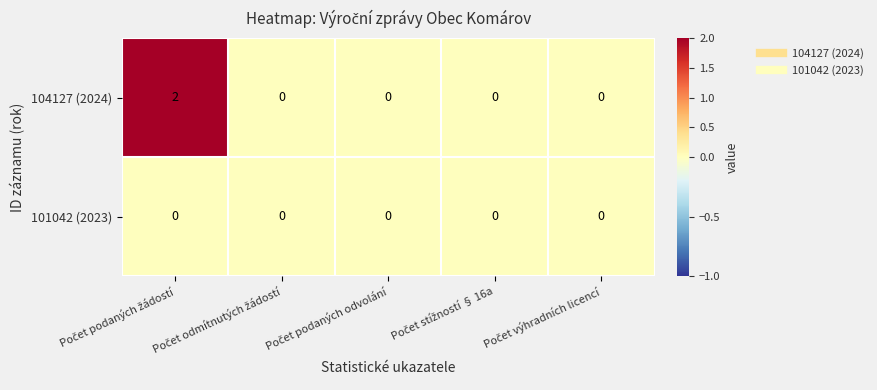

How many 104127 (2024) values are between 0 and 1?

4